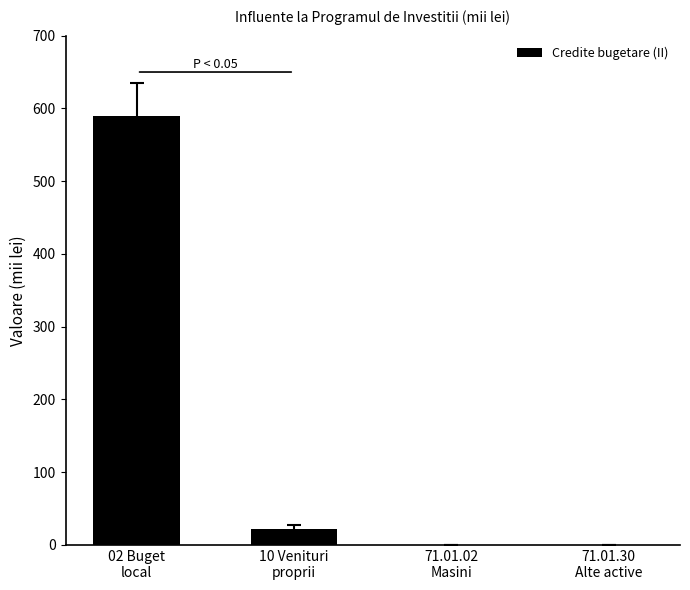

Is it true that the value at 71.01.30
Alte active is 250.7?

False